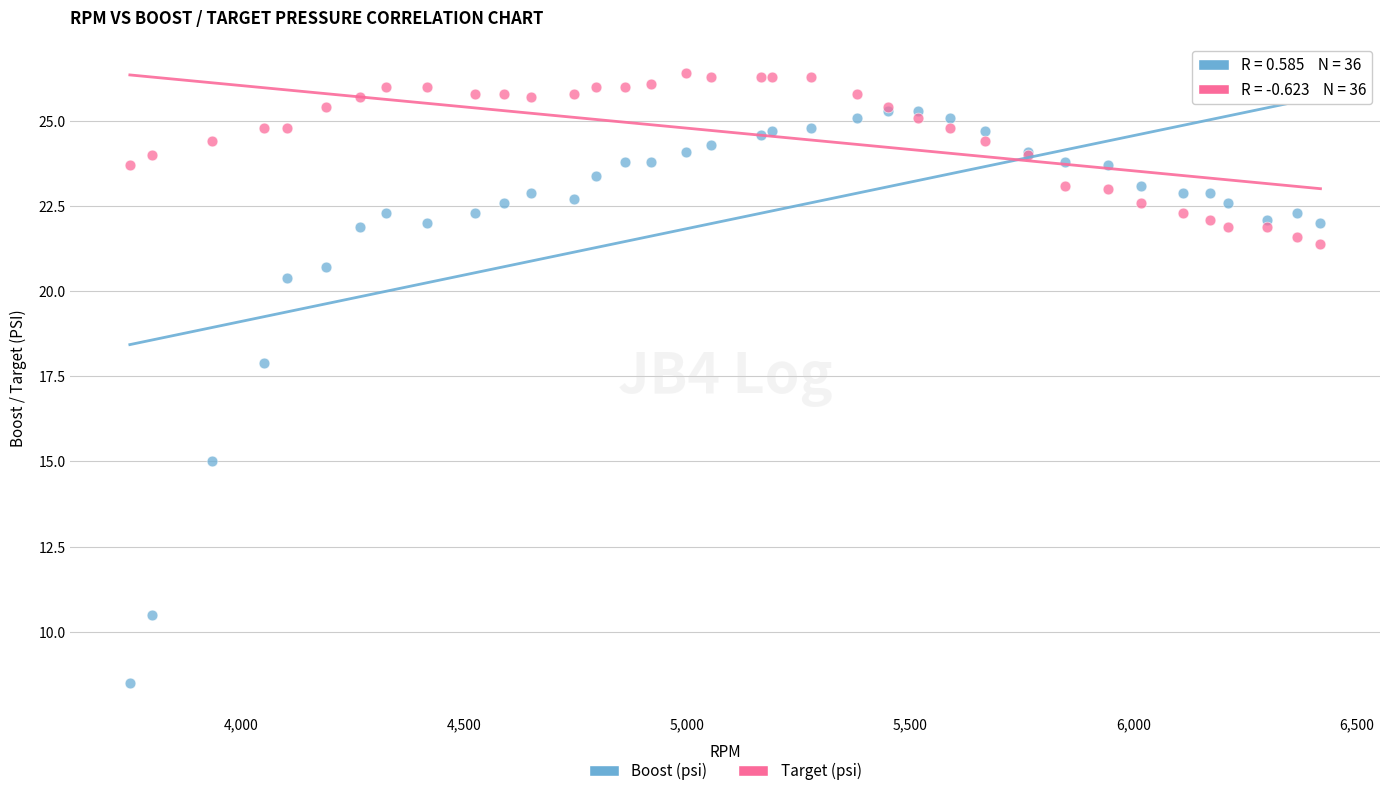

What are all the series names shown in the legend?

Boost (psi), Target (psi)